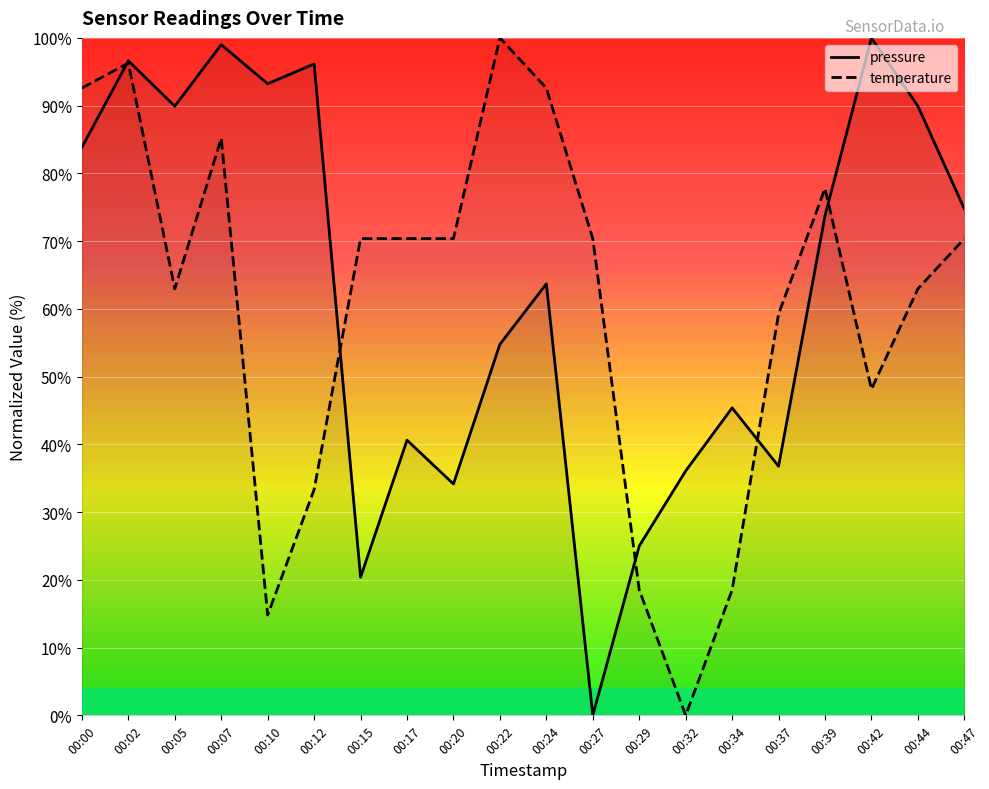

At which category does the chart reach its peak across all series?

00:42